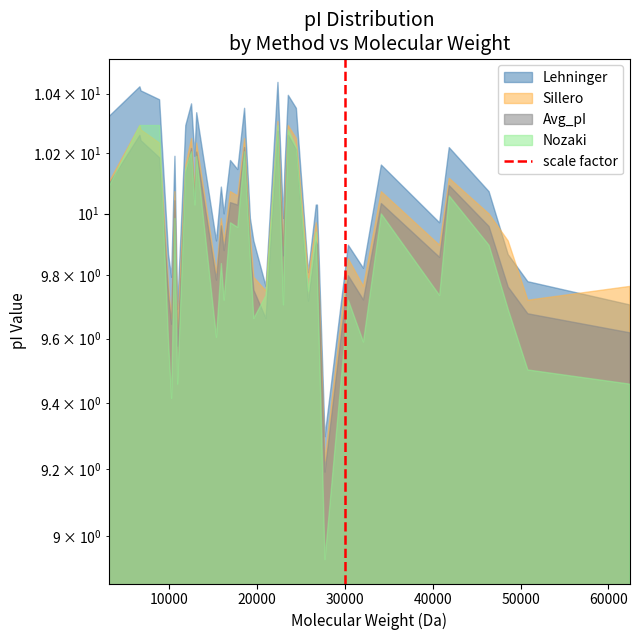

The value at 0 is 0. True or false?

True